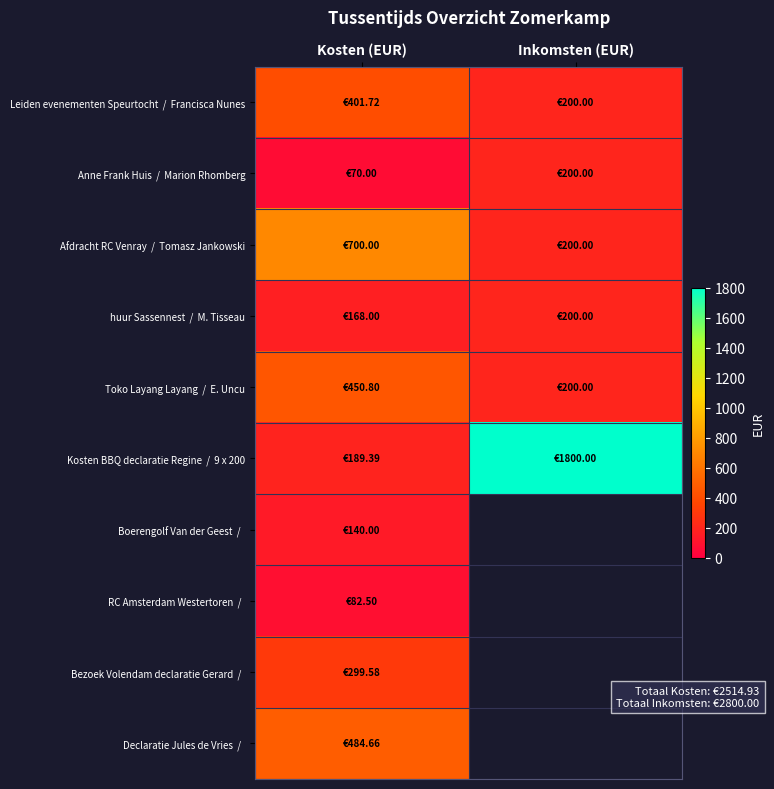

What is the total value across all series at Kosten (EUR)?

2986.7